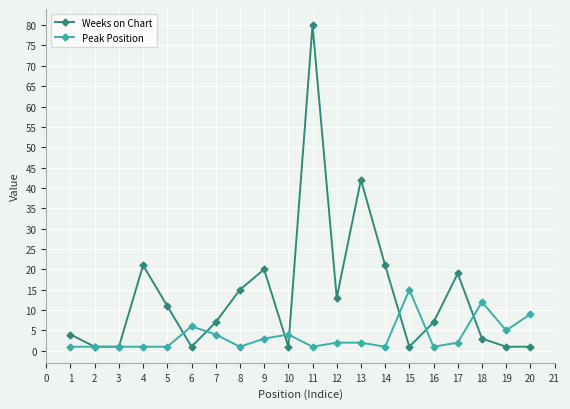

At which category is the sum across all series the highest?

11